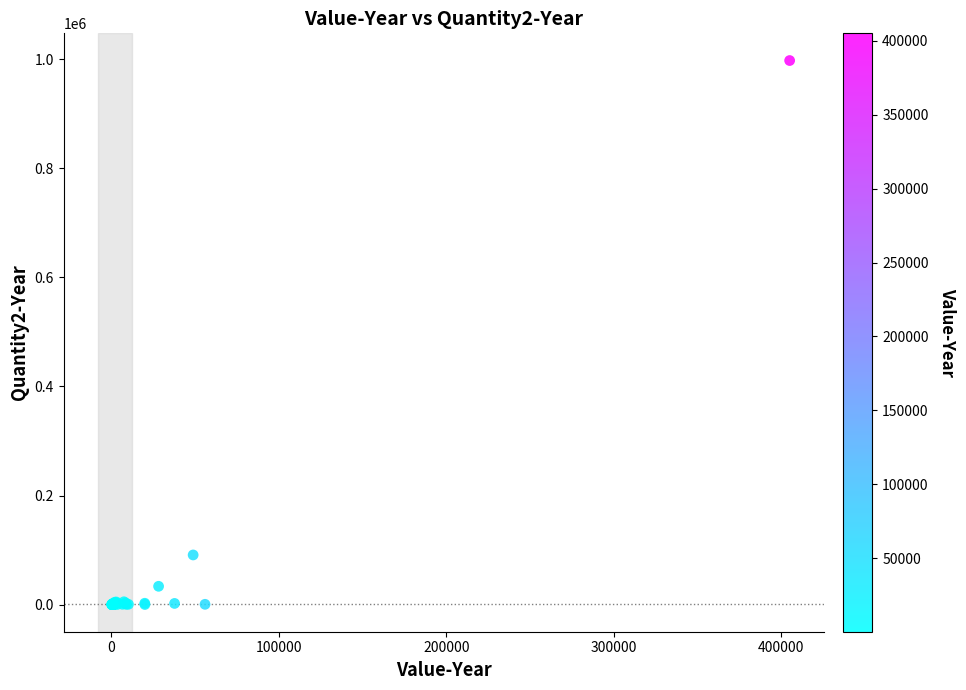

What Y value in the scatter plot is closest to 499009?

90946